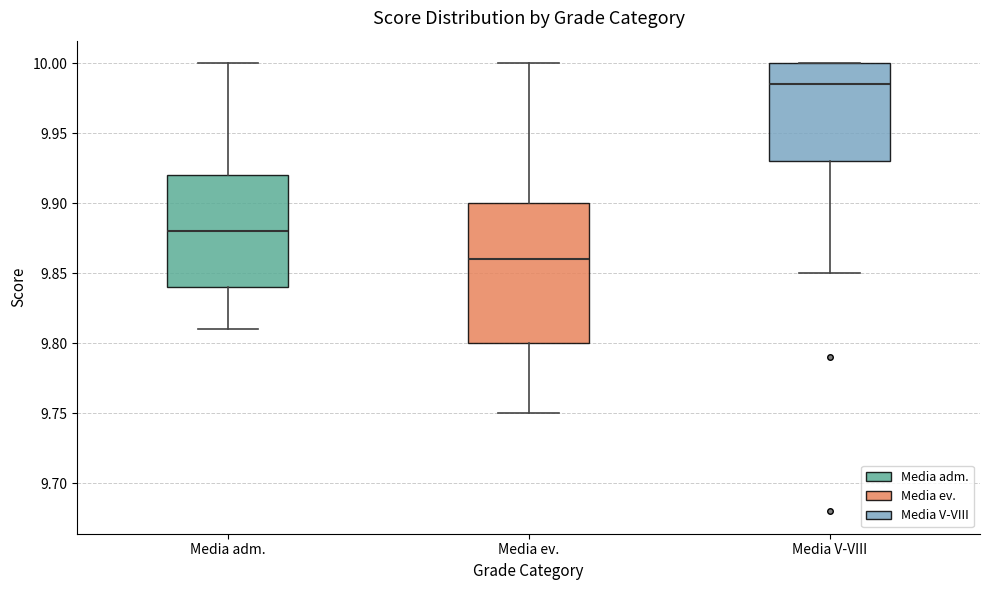

Reading left to right, transcribe this box plot: for each box, give where its median line is, the range the box spans, and where its two whiskers end, as read against the y-axis. The values are not printed on the chart, so give them approximately, as read against the axis.

Media adm.: median 9.880, box 9.840 to 9.920, whiskers 9.810 to 10.000
Media ev.: median 9.860, box 9.800 to 9.900, whiskers 9.750 to 10.000
Media V-VIII: median 9.985, box 9.930 to 10.000, whiskers 9.850 to 10.000